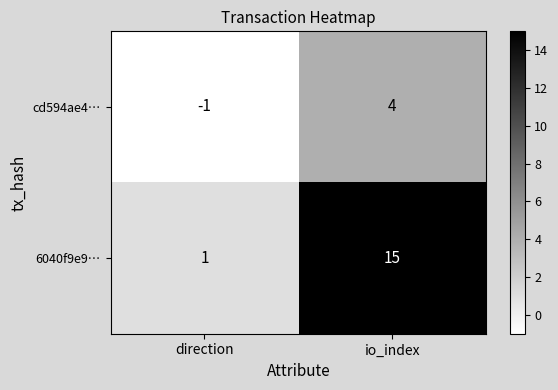

At which label is 6040f9e9… closest to 8?

direction